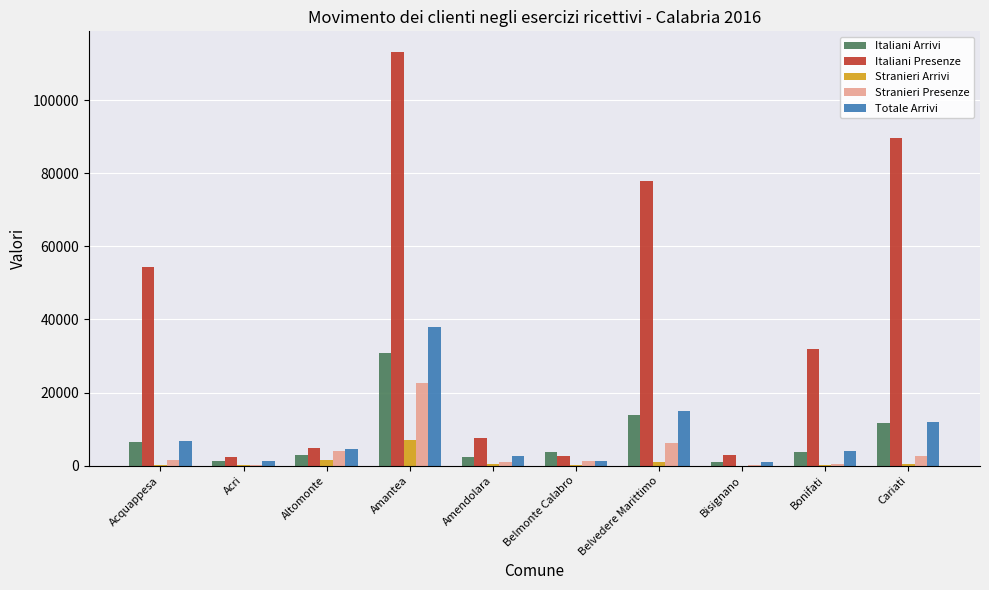

What is the difference between the Stranieri Presenze values at Belvedere Marittimo and Cariati?

3419